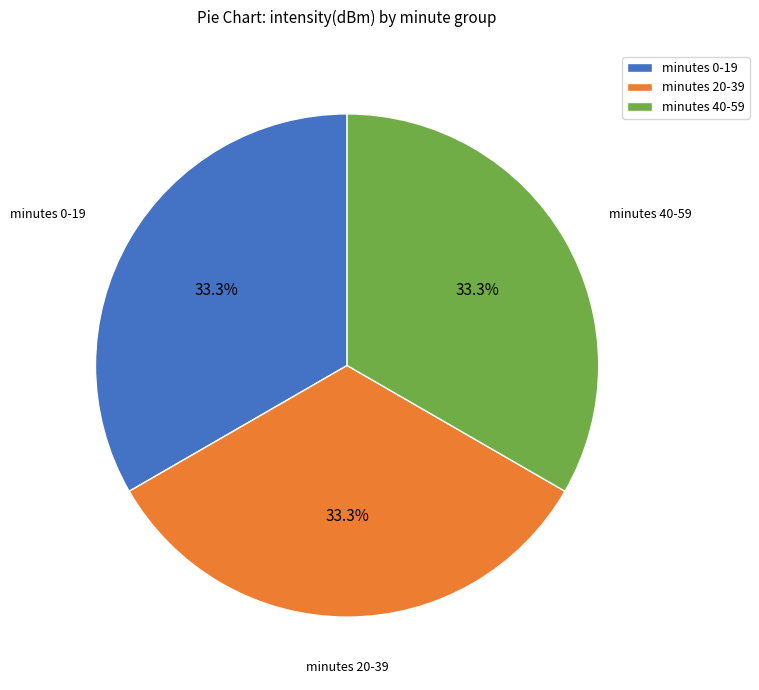

Is minutes 0-19 the majority of the pie?

No